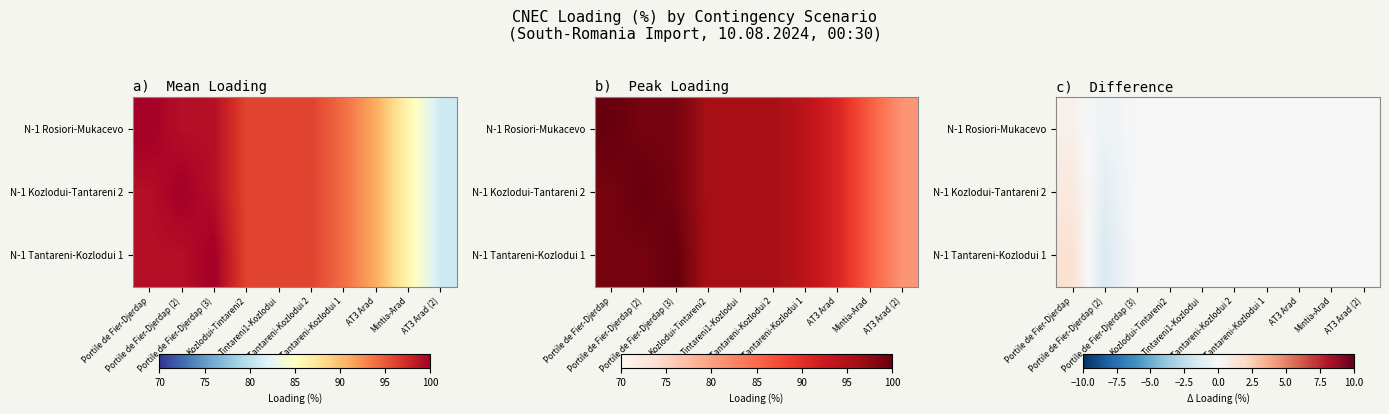

Count the number of data series in this chart.

3